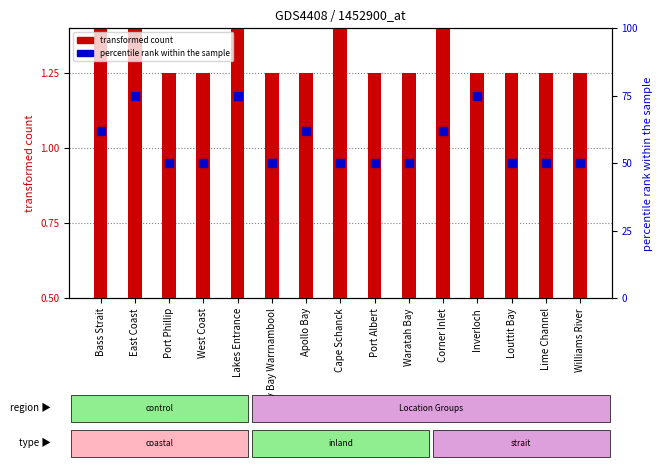

Which series has the widest spread of Y values?

[62, 75, 50, 50, 75, 50, 62, 50, 50, 50, 62, 75, 50, 50, 50]